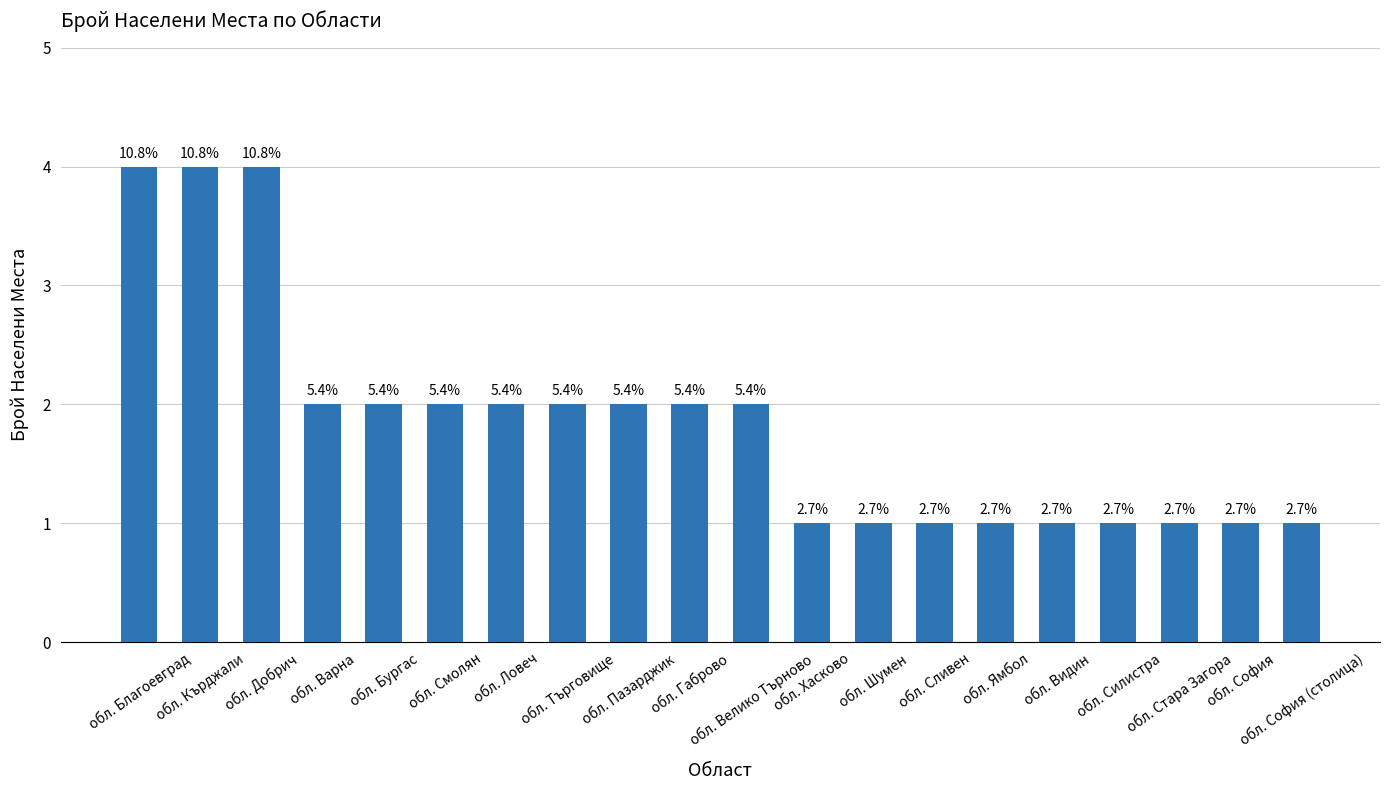

Is it true that the value at обл. Сливен is 1?

True